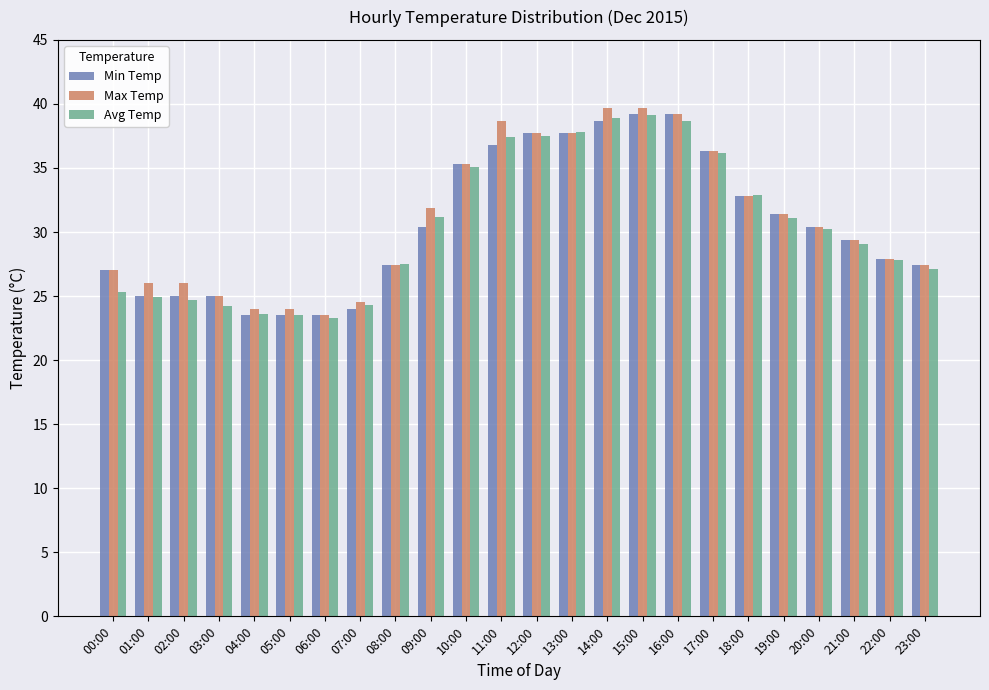

What position from the right is 09:00?

15